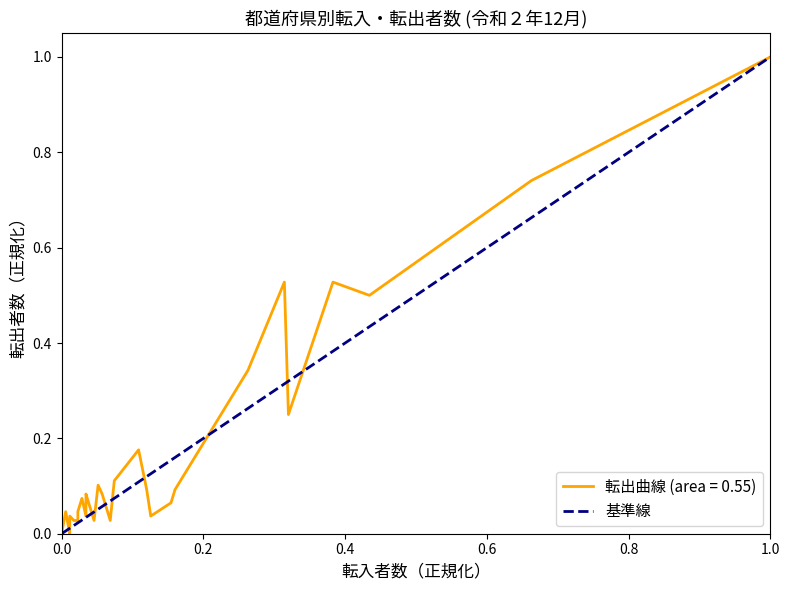

Which has a higher value, 1.0 or 0.0?

1.0